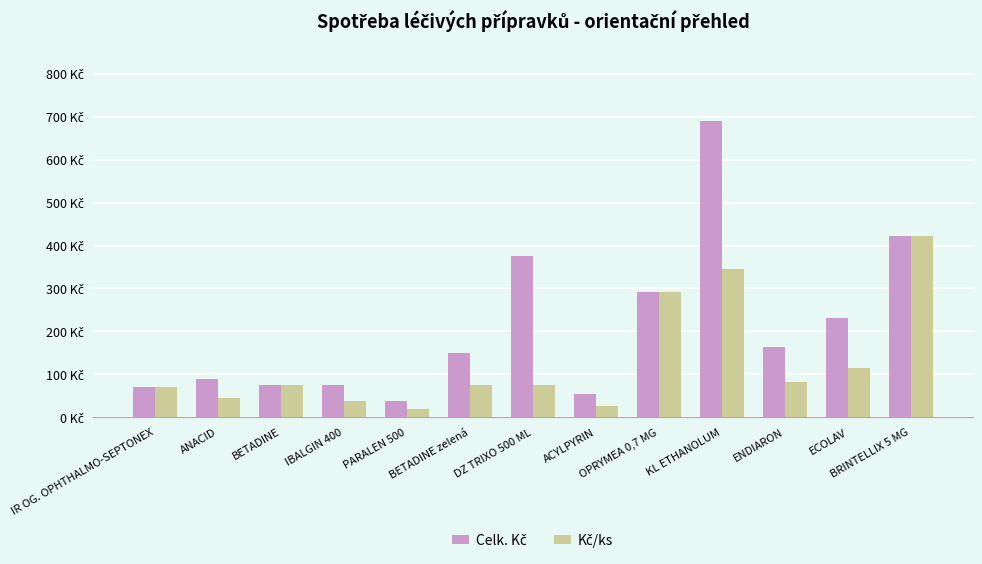

Which category has the highest value in the Celk. Kč series?

KL ETHANOLUM